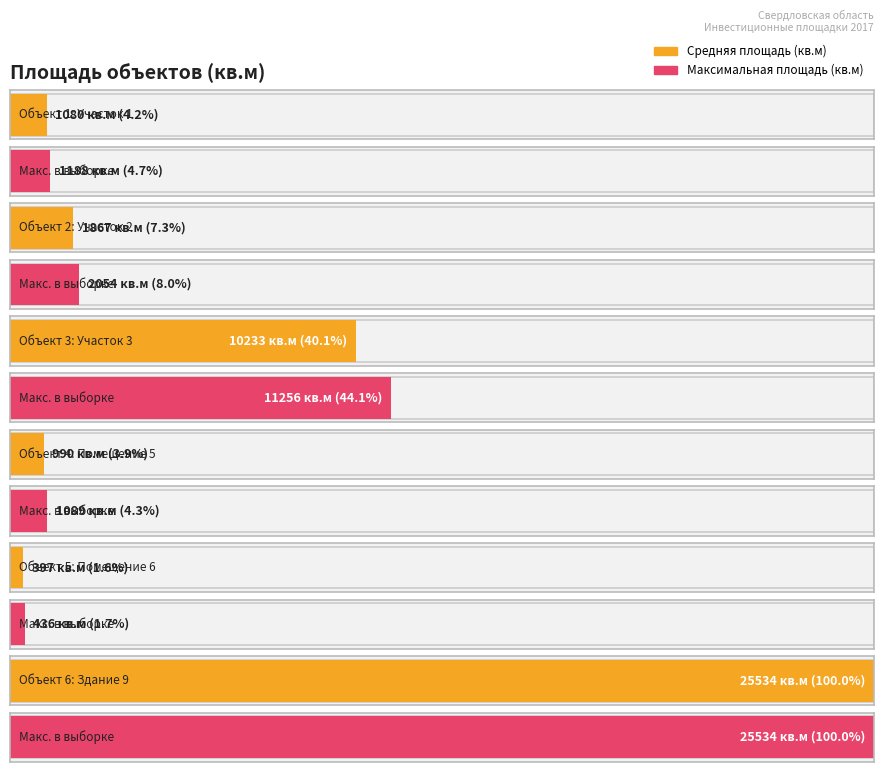

What is the maximum value shown in the chart?

25534.0